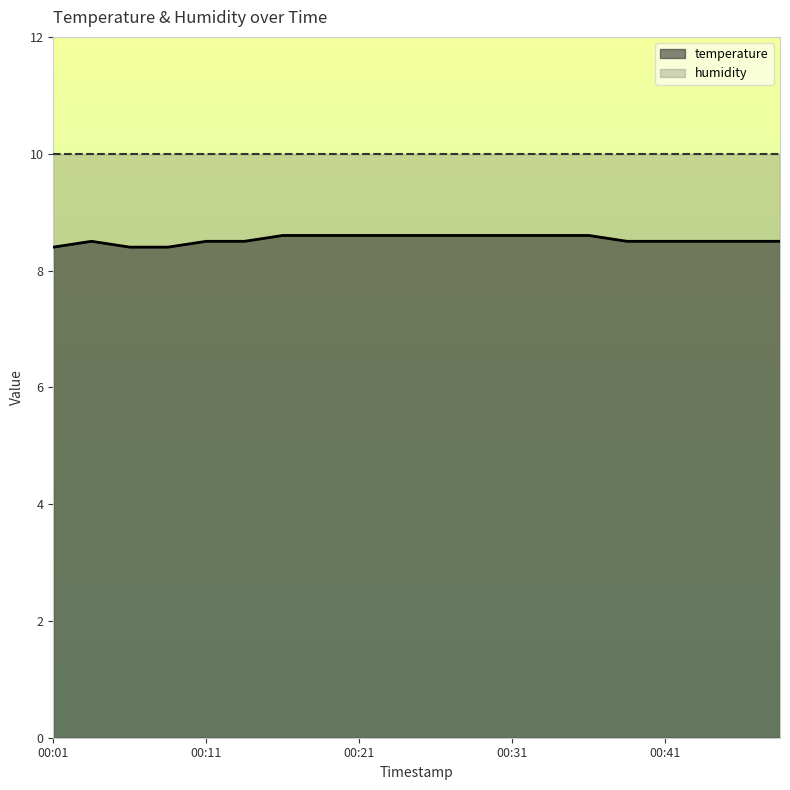

Between 00:07 and 00:21, which is larger?

00:21